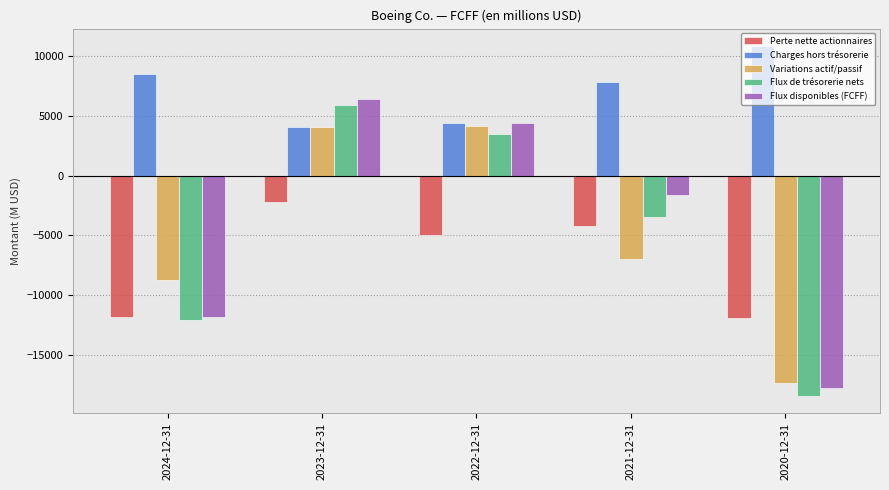

Between 2024-12-31 and 2023-12-31, which series saw the biggest shift?

Flux disponibles (FCFF)